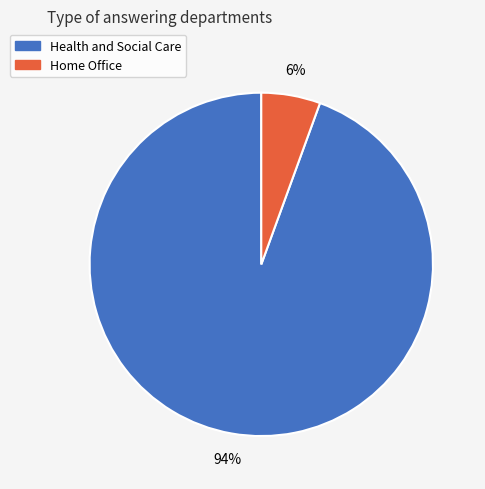

Count the number of slices in the pie.

2